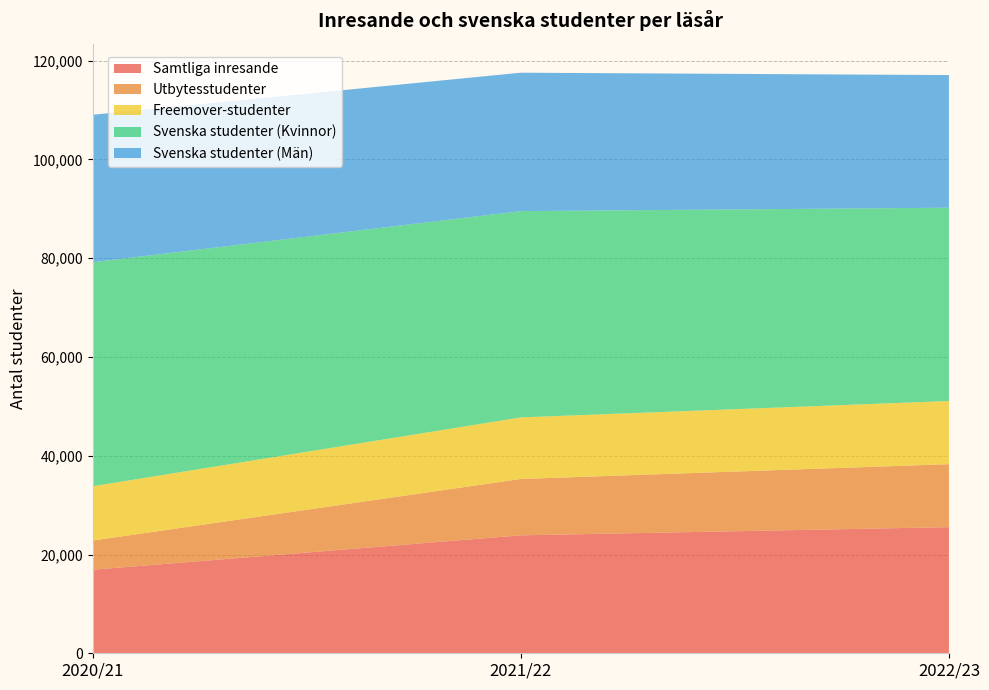

Reading left to right, extract all data points from this chart.

Samtliga inresande: 2020/21=16911	2021/22=23881	2022/23=25541
Utbytesstudenter: 2020/21=5912	2021/22=11412	2022/23=12750
Freemover-studenter: 2020/21=10999	2021/22=12469	2022/23=12791
Svenska studenter (Kvinnor): 2020/21=45356	2021/22=41764	2022/23=39137
Svenska studenter (Män): 2020/21=29861	2021/22=28029	2022/23=26855